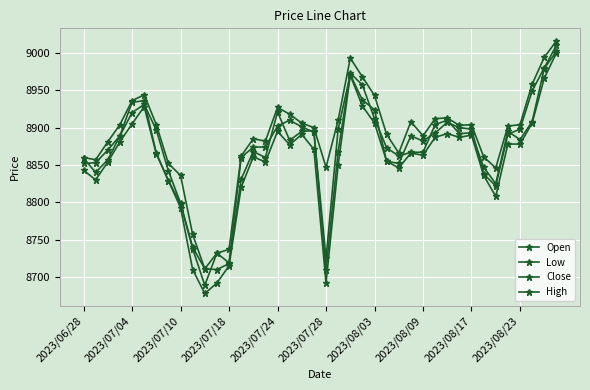

How many data points does each series have?

40